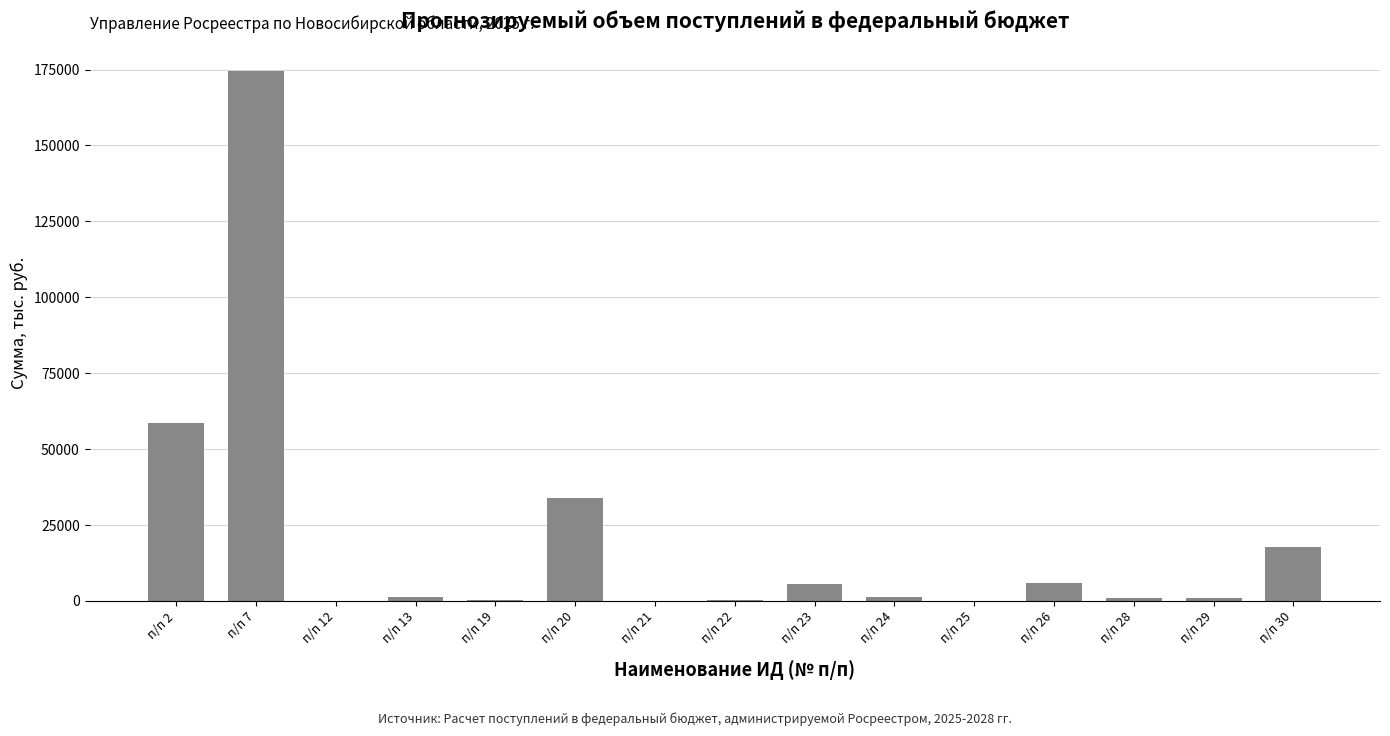

At which category does the chart reach its peak across all series?

п/п 7